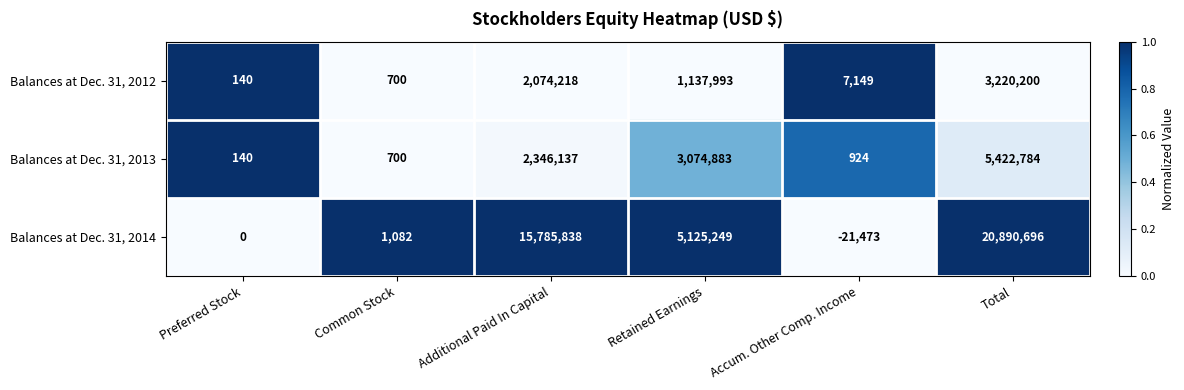

The Balances at Dec. 31, 2013 series shows 4079486 at Additional Paid In Capital. True or false?

False